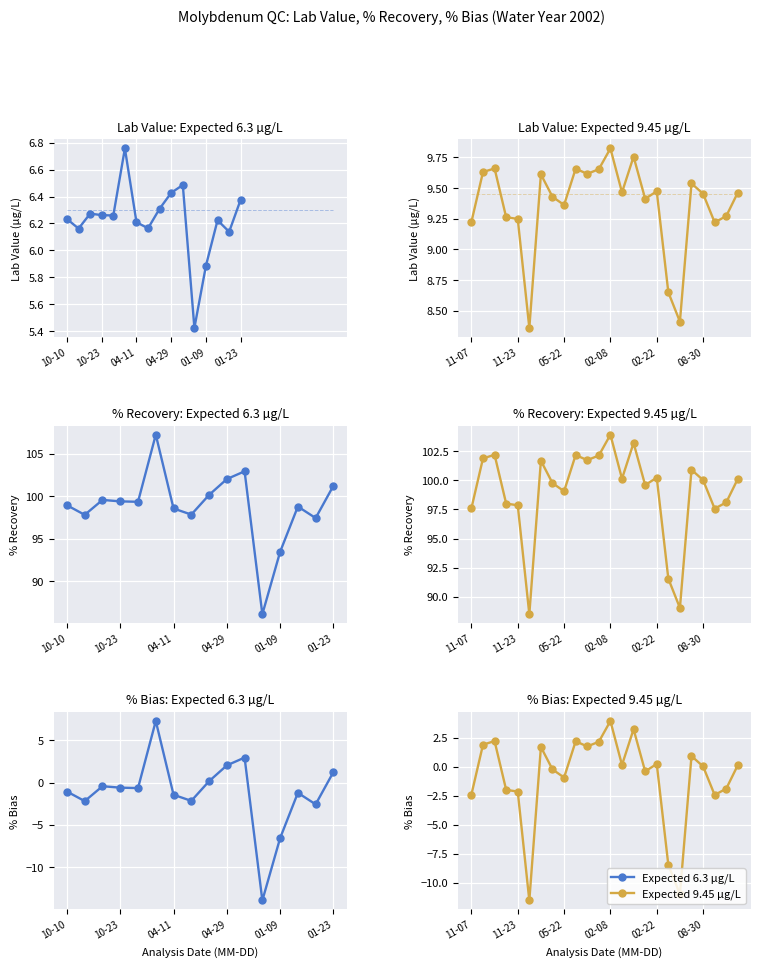

Is it true that % Bias equals -13.1 at 2002-03-11?

False